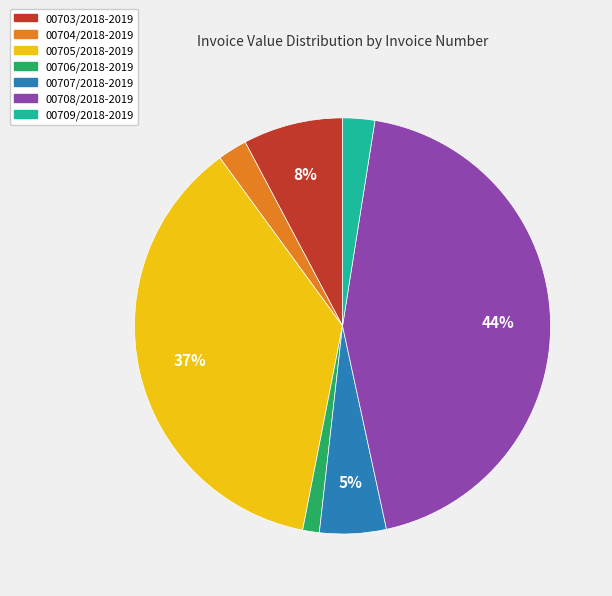

Do 00707/2018-2019 and 00704/2018-2019 together represent more than half of the pie?

No